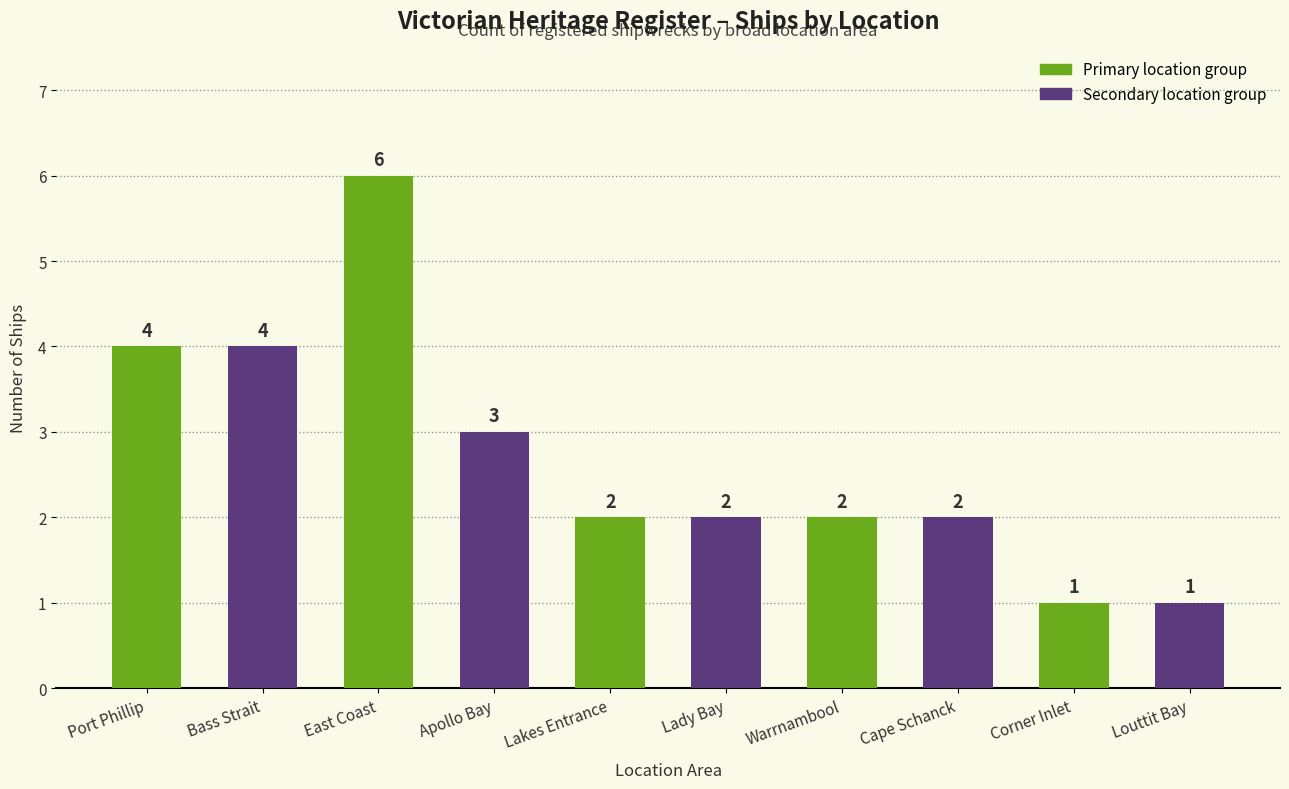

What is the greatest value displayed?

6